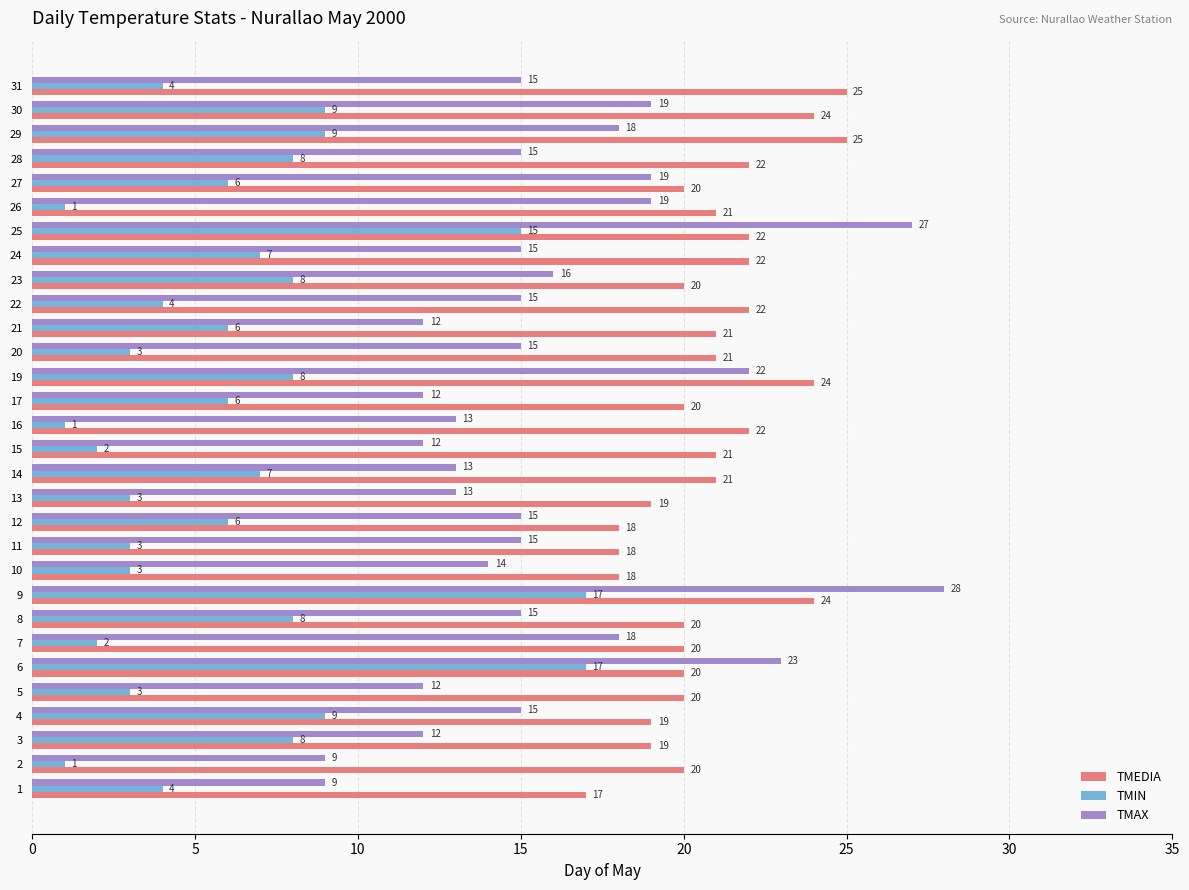

How many data points in TMEDIA are less than 21?

15